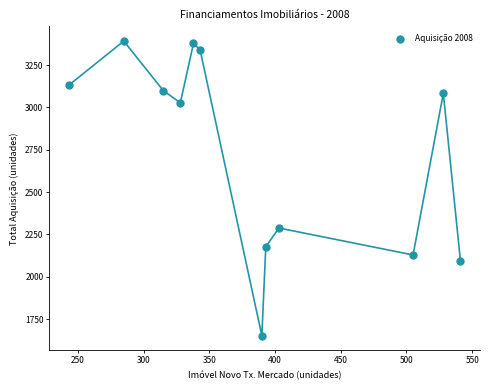

What Y value in the scatter plot is closest to 2522?

2288